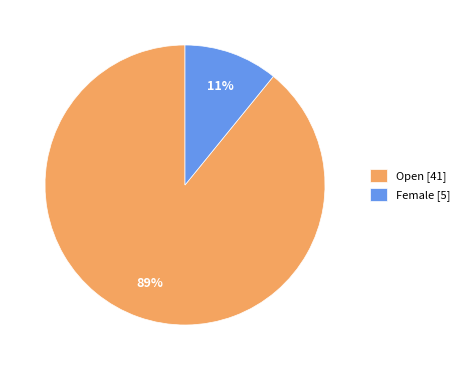

Is the sum of Female [5] and Open [41] greater than half?

Yes